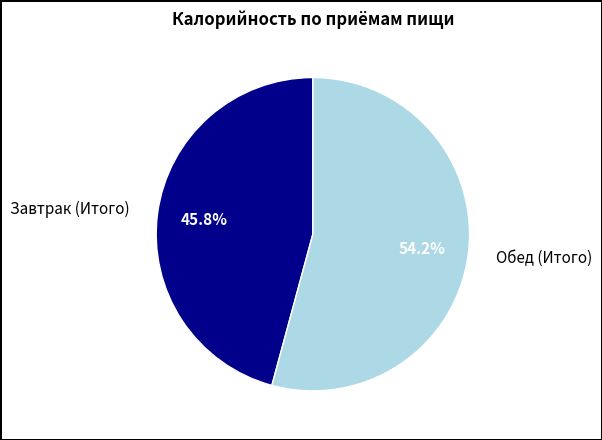

Which slice is the smallest?

Завтрак (Итого)